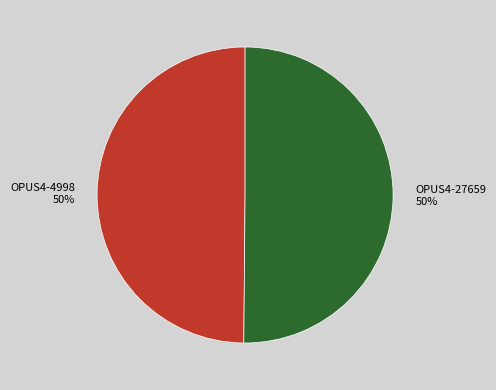

What is the ratio of the value at OPUS4-4998 to the value at OPUS4-27659?

1.0